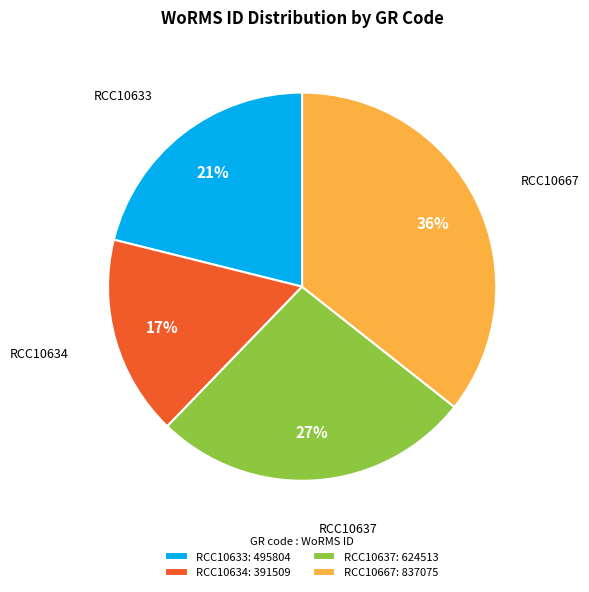

Is it true that RCC10634 is 17% of the pie?

True